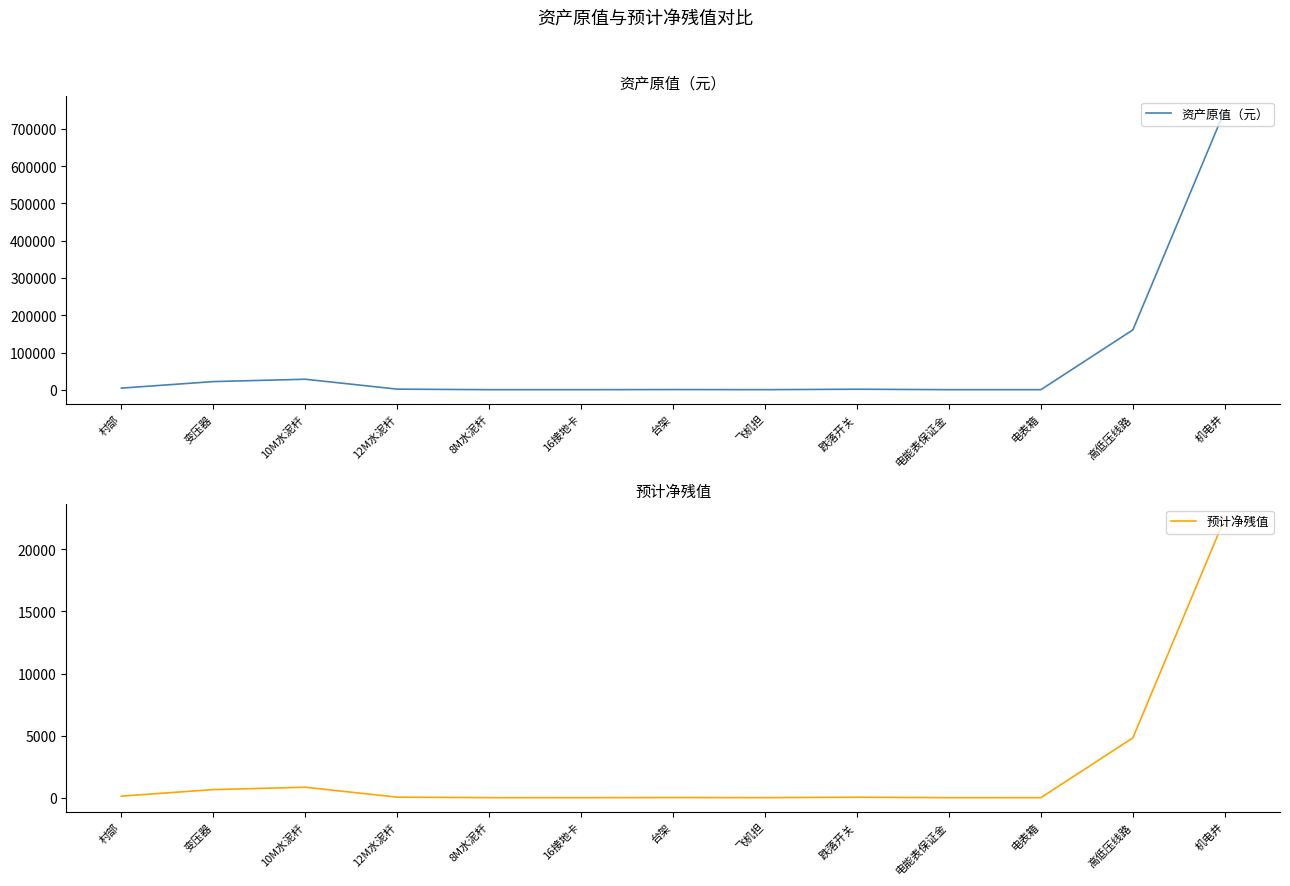

What is the maximum value shown in the chart?

750000.0